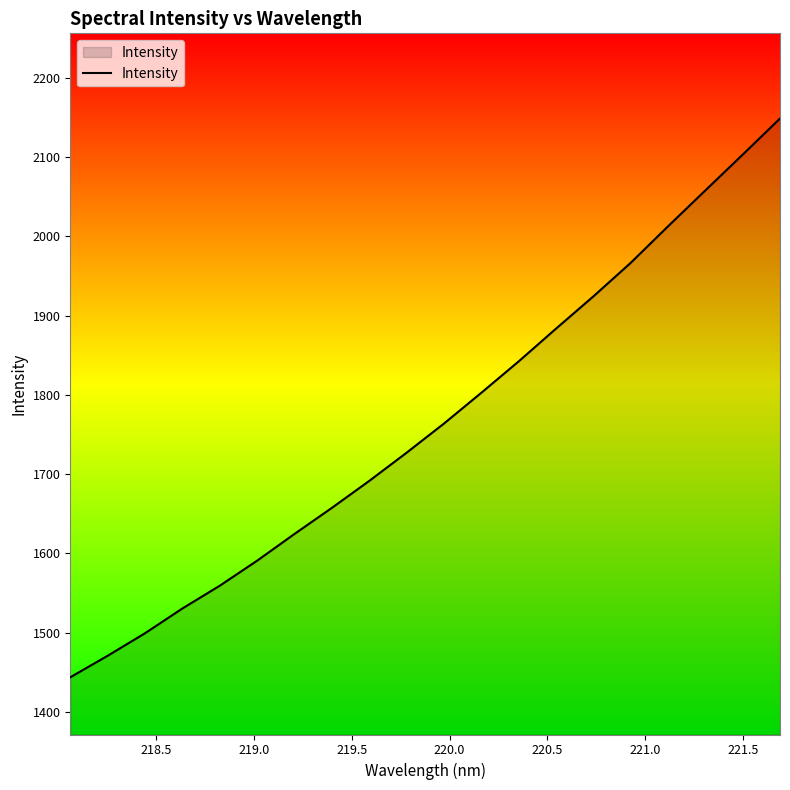

What is the smallest value displayed?

1443.9